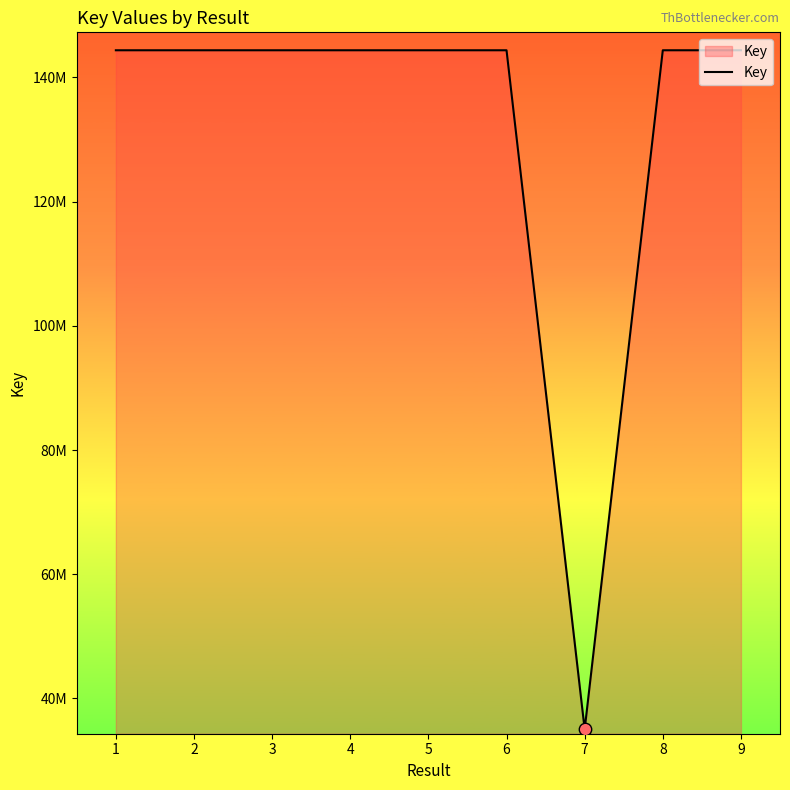

What is the ratio of the value at 8 to the value at 2?

1.0